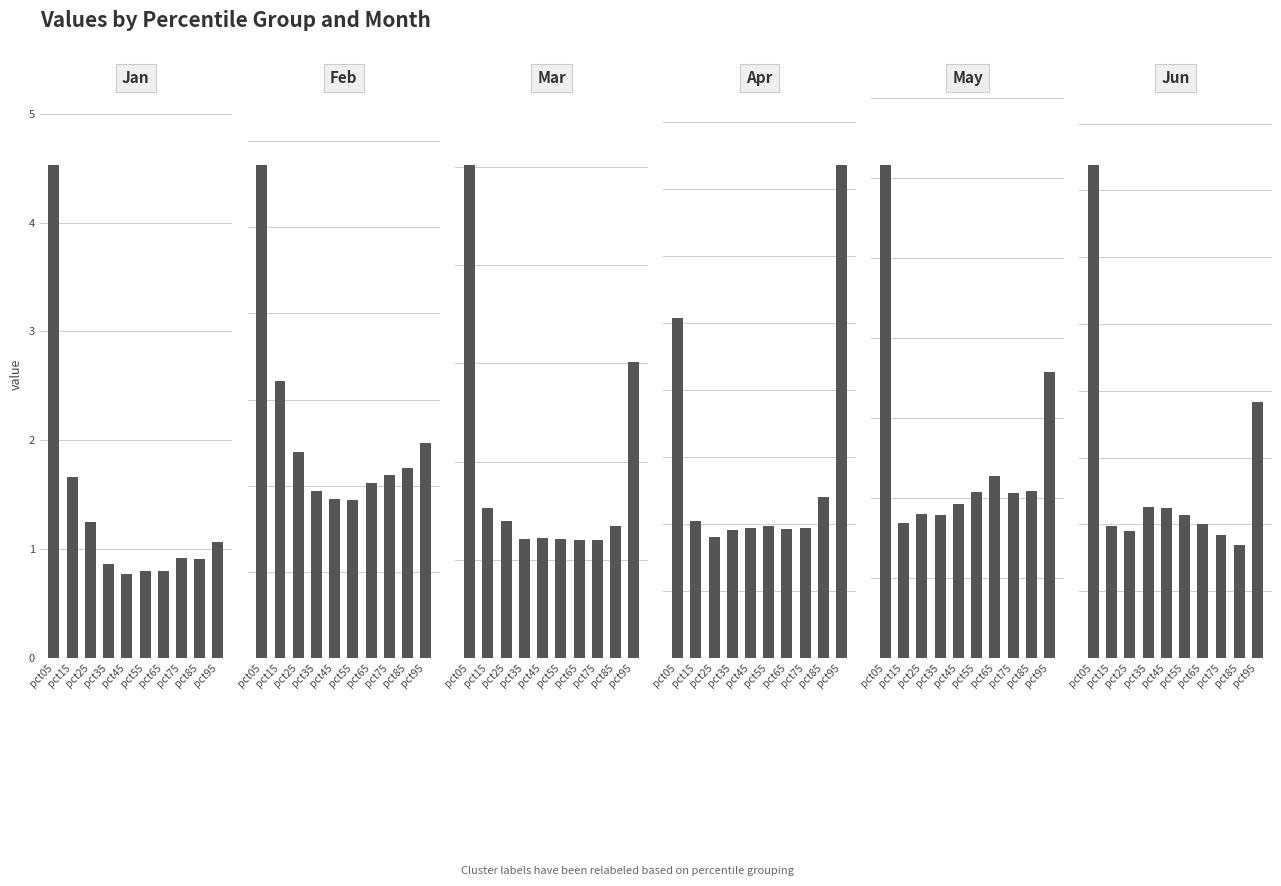

The value of May at pct75 is 0.4. True or false?

True